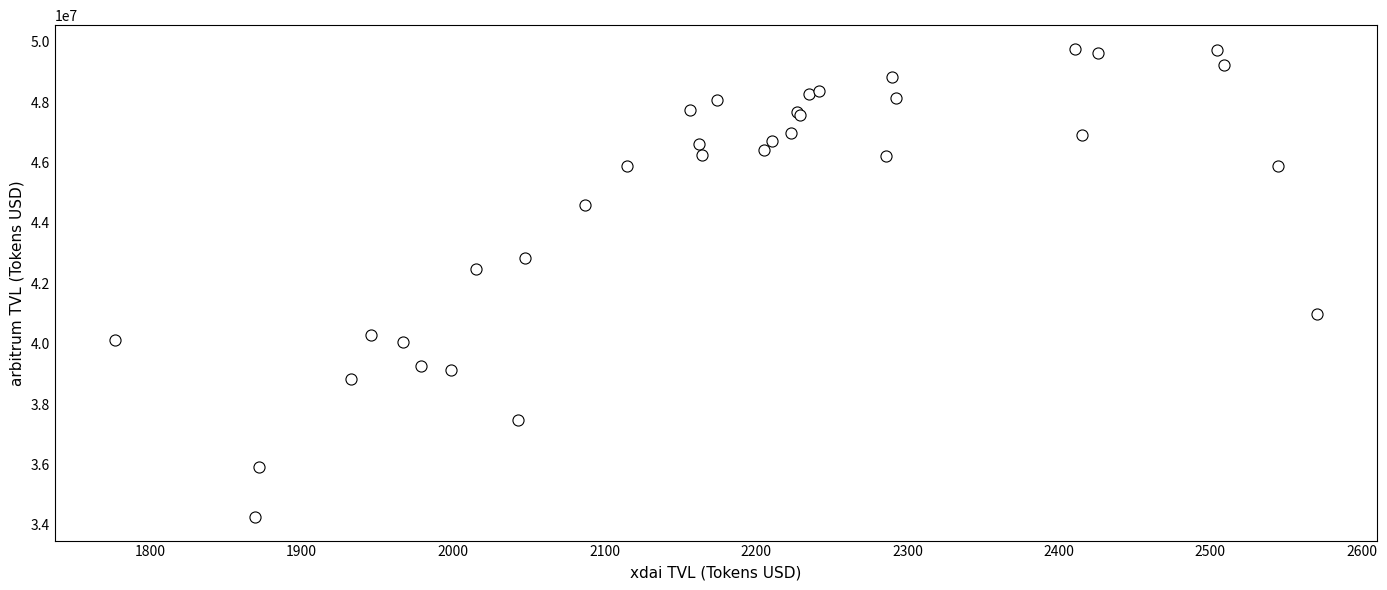

What Y value in the scatter plot is closest to 42012497?

42466254.4